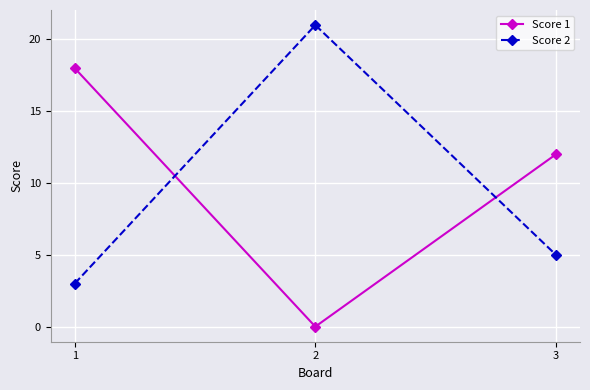

What is the value of the Score 2 point at the 1st from the left?

3